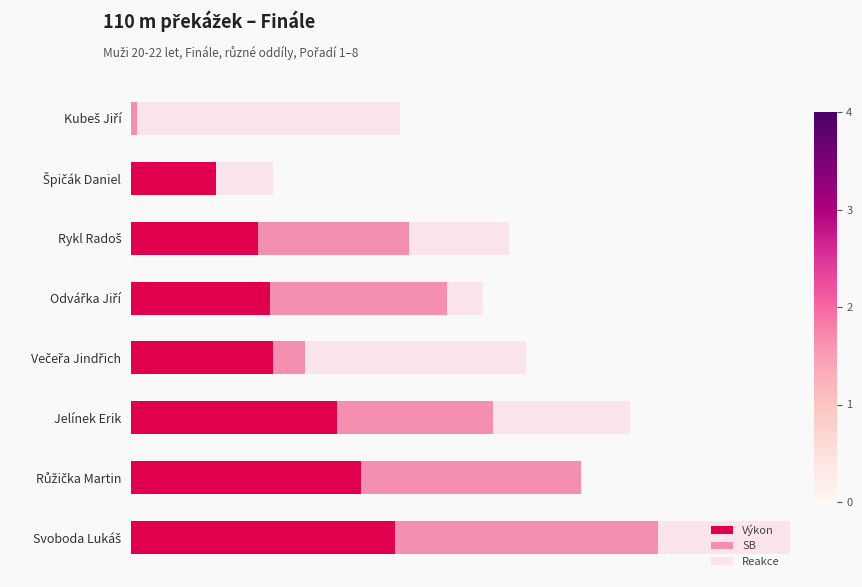

Are the bars horizontal?

Yes